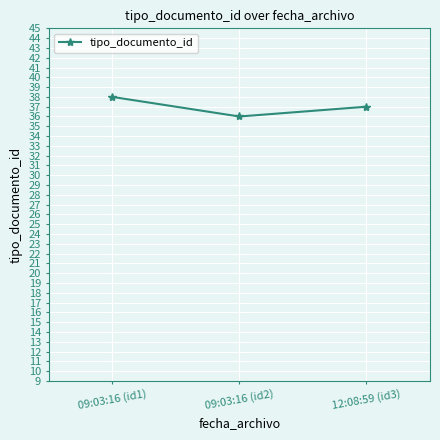

How many data points does each series have?

3